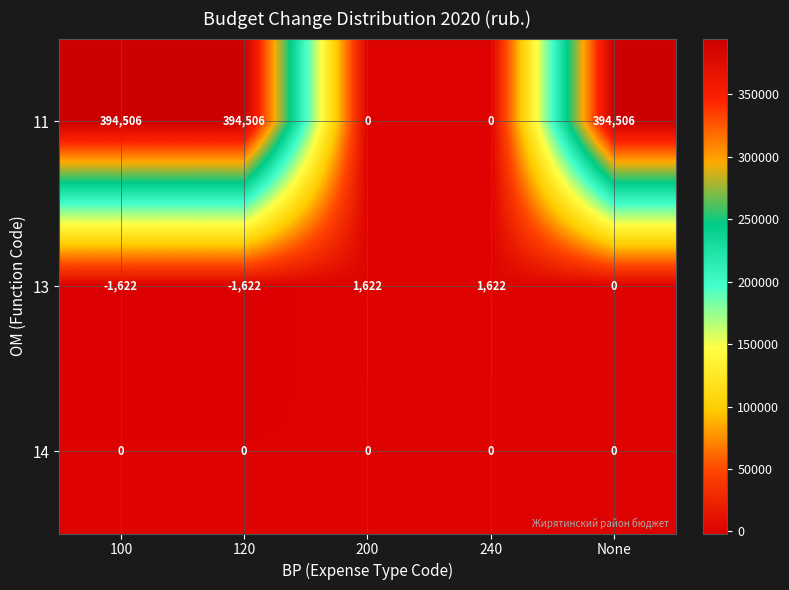

What is the difference between the maximum and minimum values in the 11 series?

394506